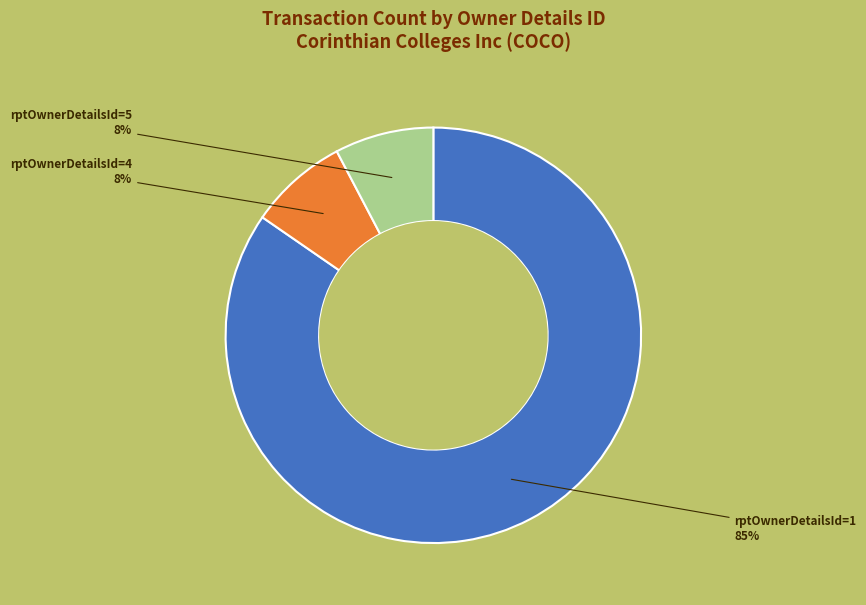

To the nearest percent, what is the average slice percentage?

33%